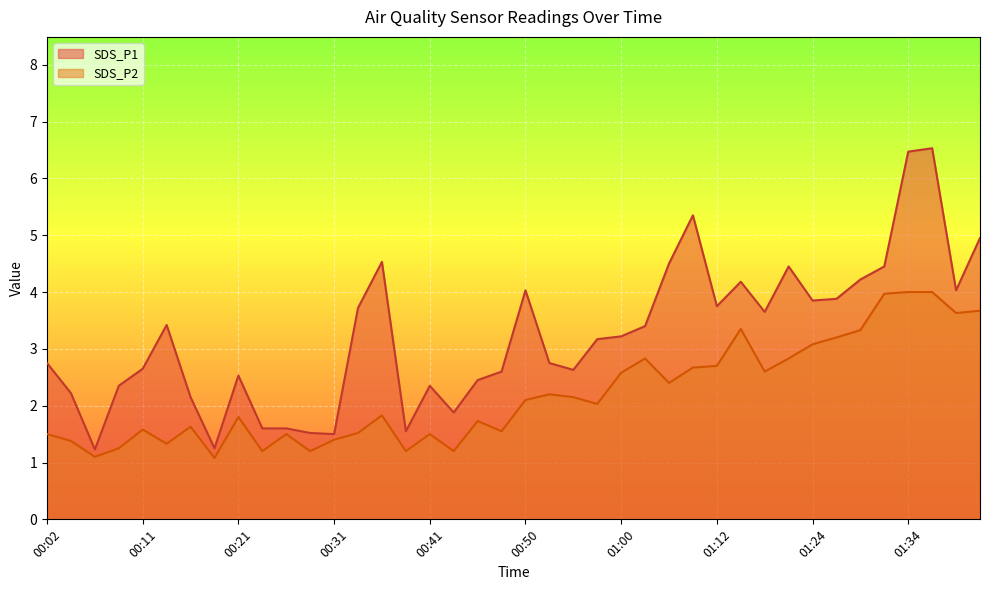

What is the highest value of the SDS_P2 series?

4.0